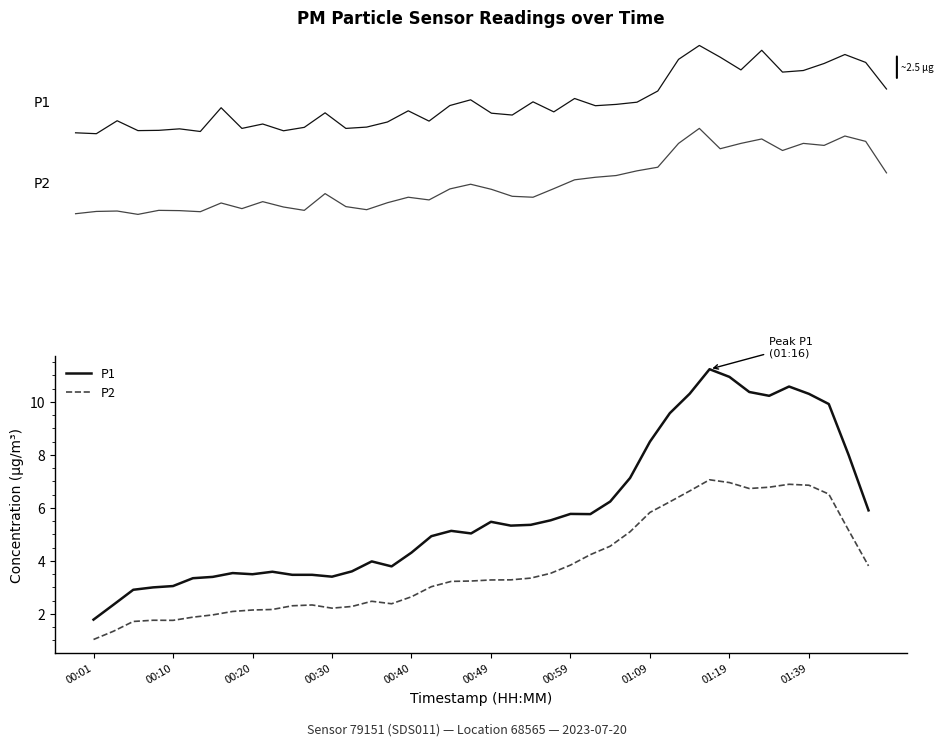

Is it true that P2 equals 0.8 at 00:49?

False